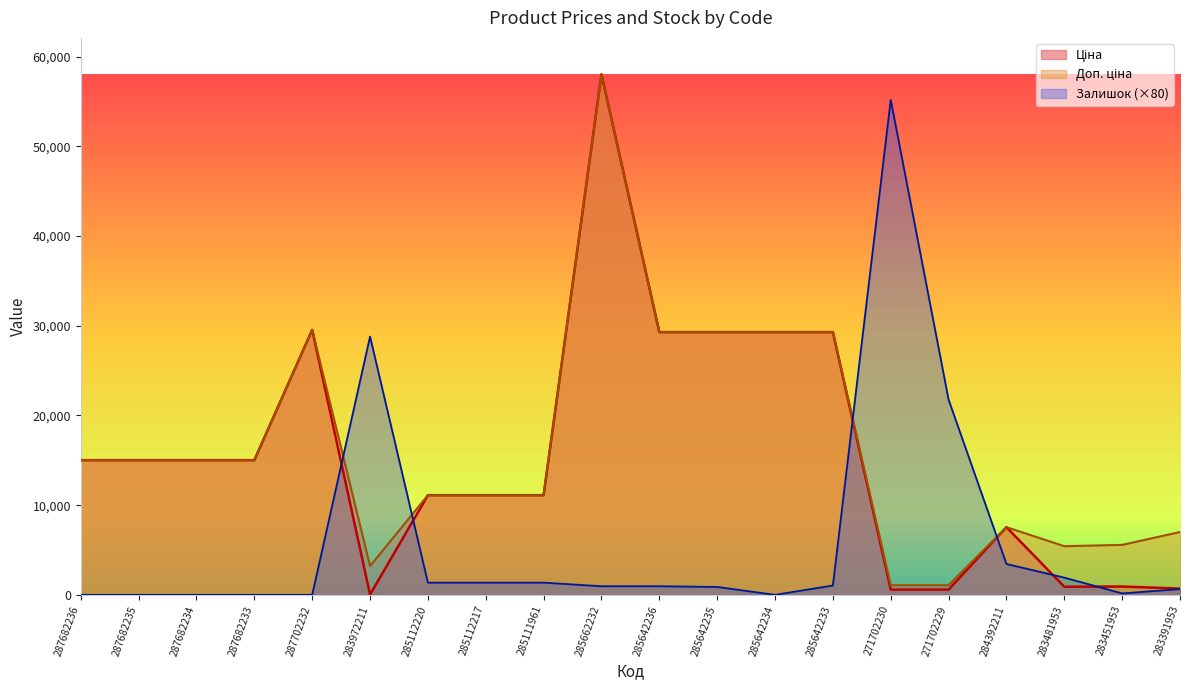

Where is the first local minimum for Залишок?

285642234